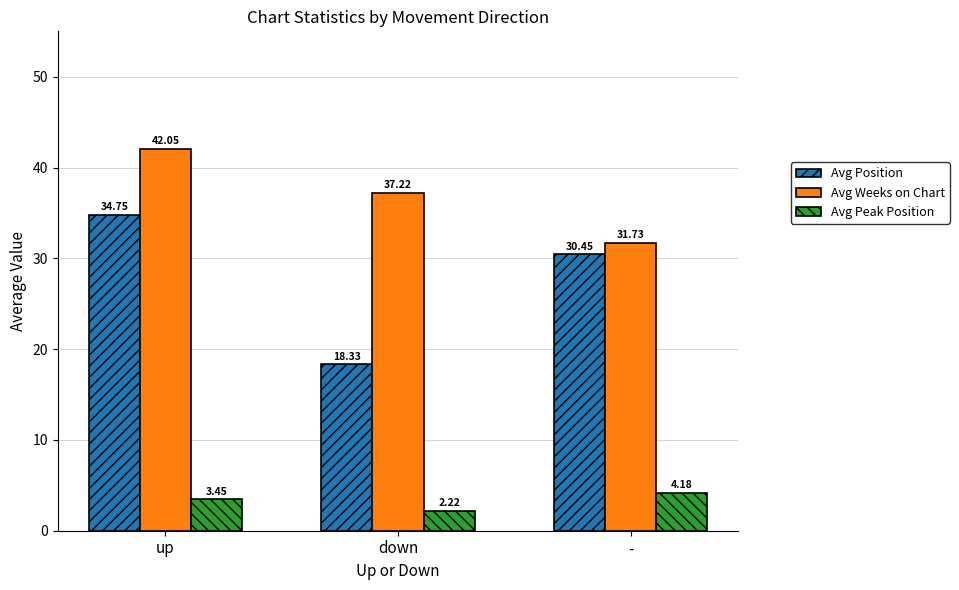

At which category is the sum across all series the highest?

up